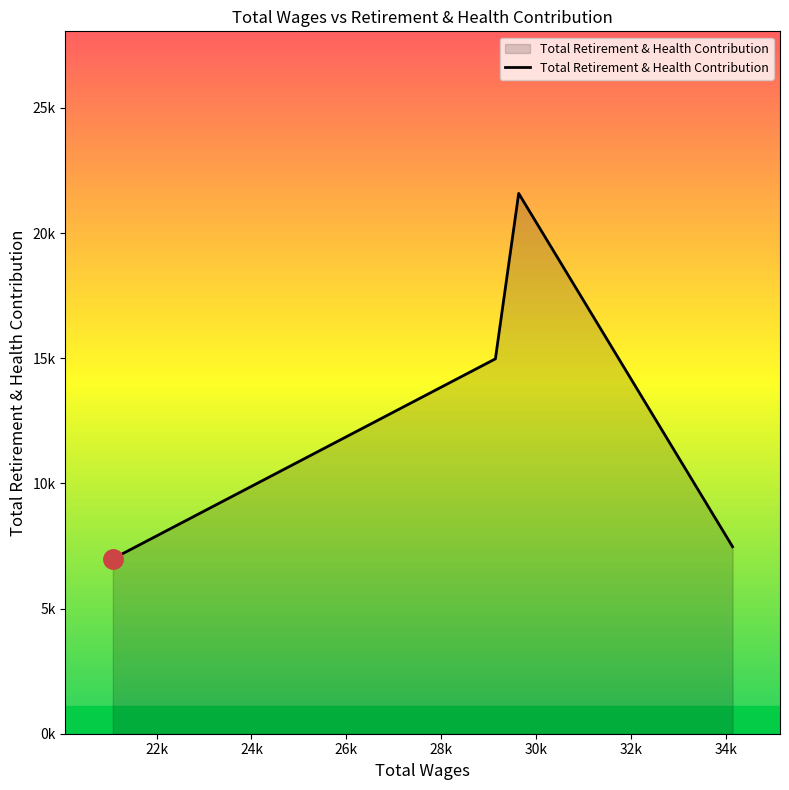

Is this an area chart (filled region under the line)?

Yes